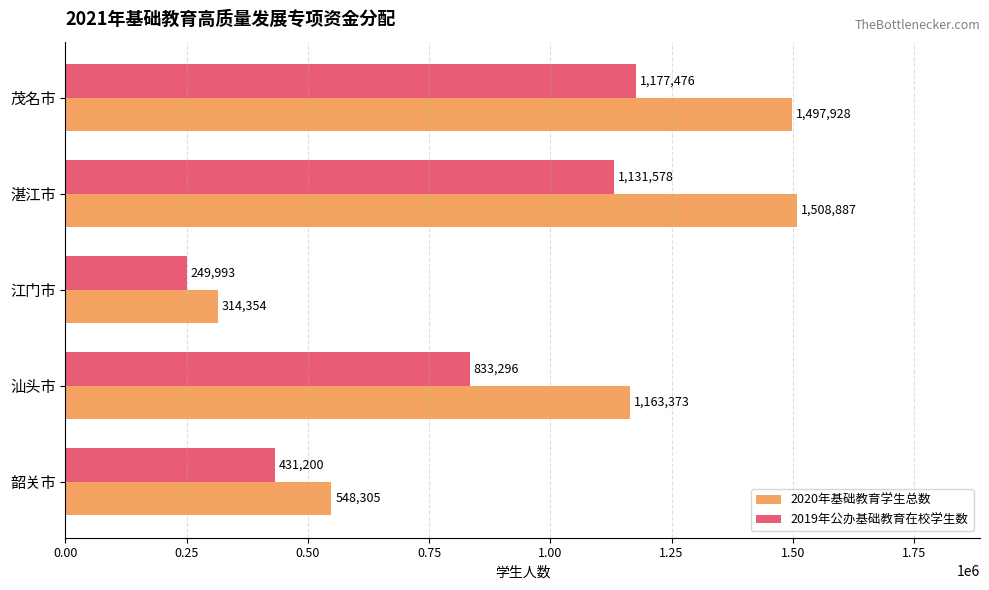

Count the number of data series in this chart.

2